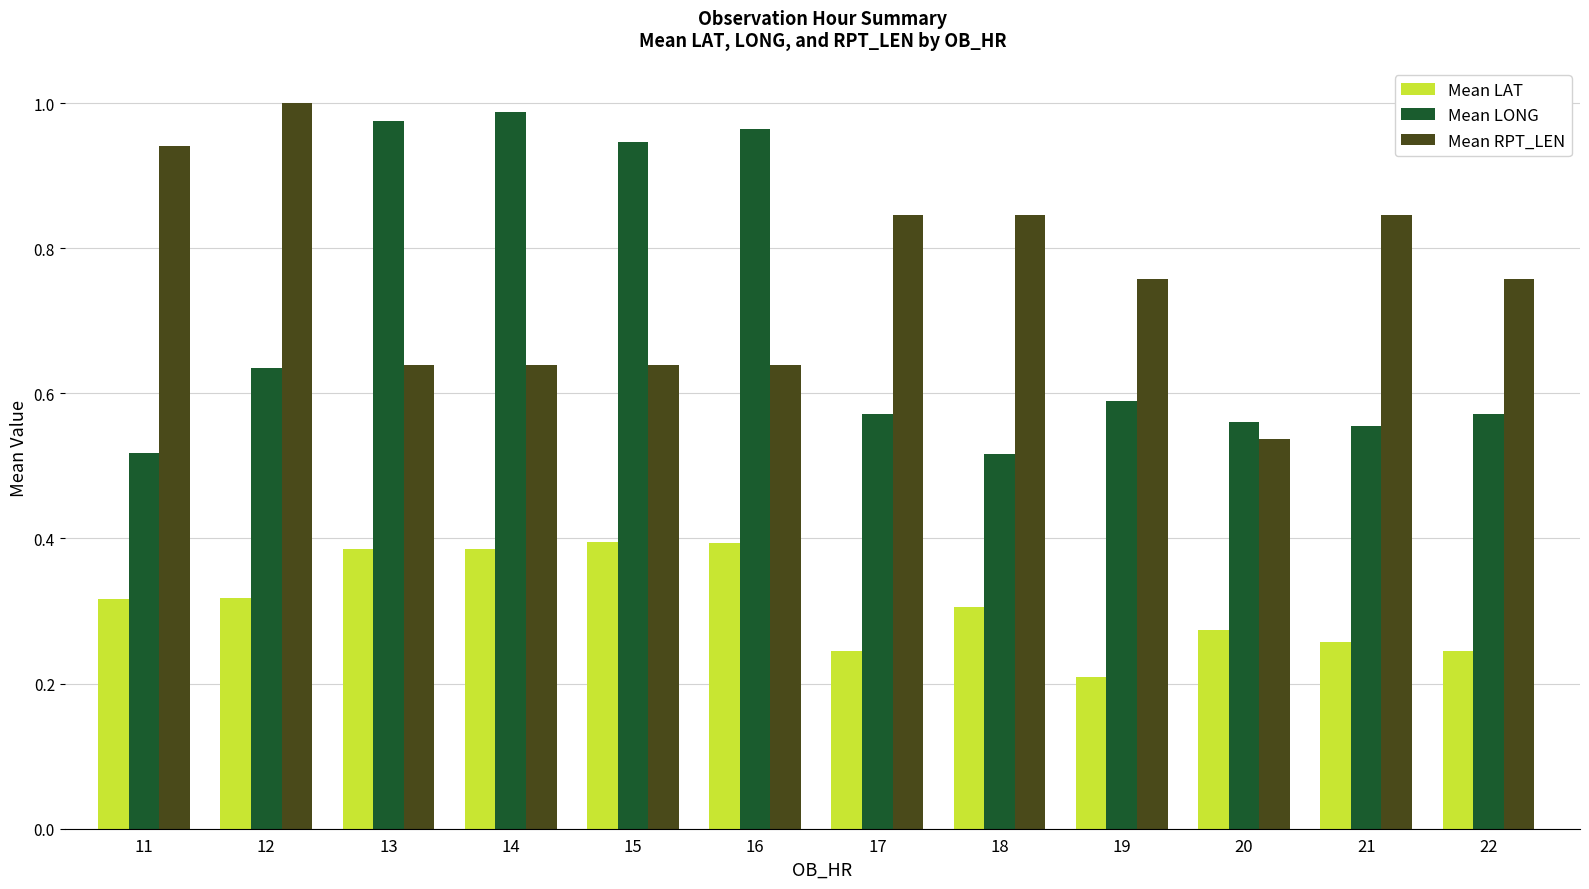

Which series has the largest total across all categories?

Mean RPT_LEN